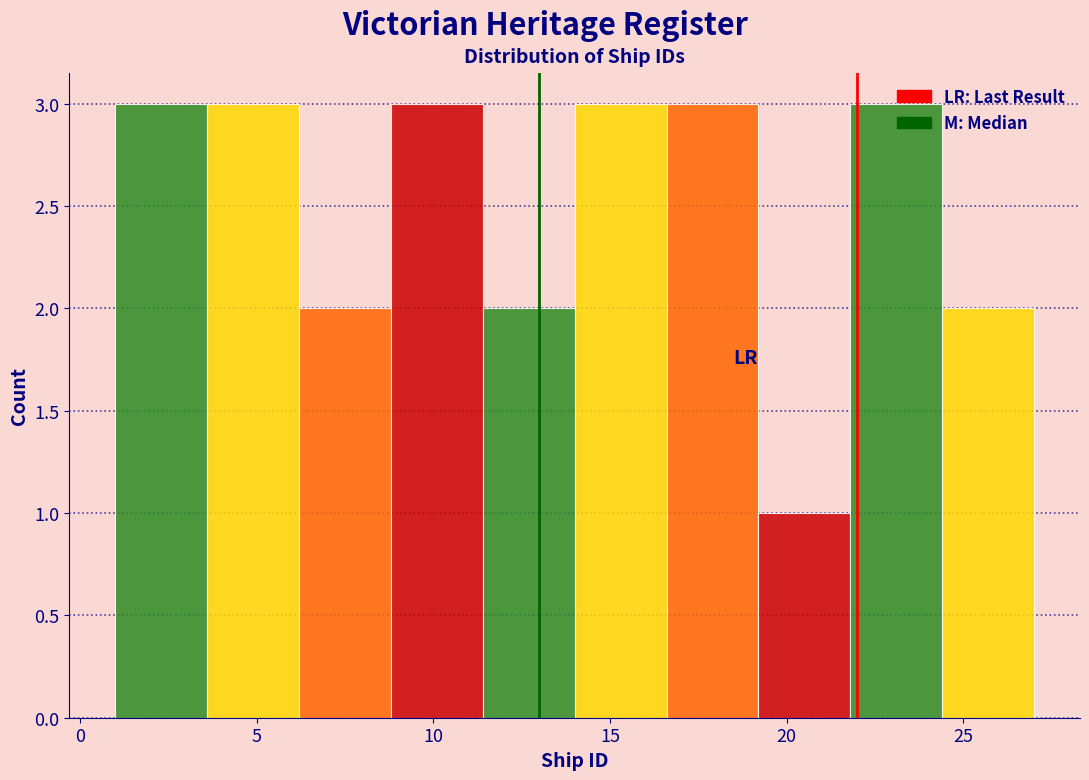

Reading left to right, transcribe this chart: for each bar, give the range it covers on the x-axis and its height. Neither the bar edges nor the heights are printed on the chart, so give them approximately, as read against the axes.

1.0 to 3.6: 3
3.6 to 6.2: 3
6.2 to 8.8: 2
8.8 to 11.4: 3
11.4 to 14.0: 2
14.0 to 16.6: 3
16.6 to 19.2: 3
19.2 to 21.8: 1
21.8 to 24.4: 3
24.4 to 27.0: 2